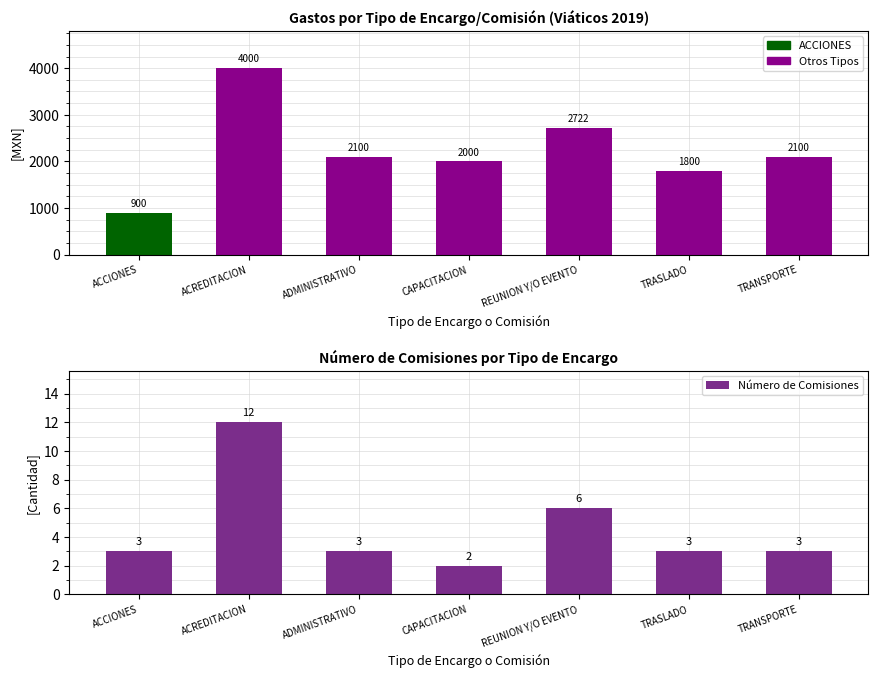

Is it true that the value at TRASLADO is 3?

True